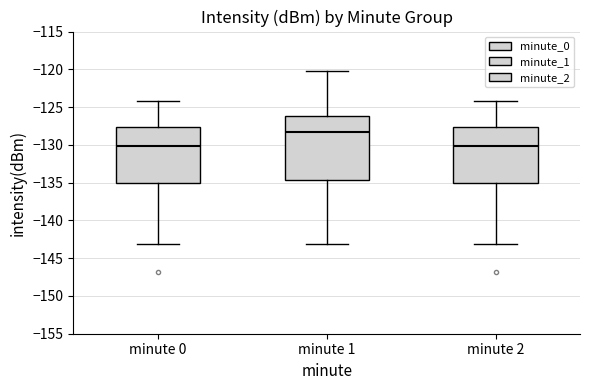

Reading left to right, transcribe this box plot: for each box, give where its median line is, the range the box spans, and where its two whiskers end, as read against the y-axis. The values are not printed on the chart, so give them approximately, as read against the axis.

minute 0: median -130.0, box -135.0 to -127.5, whiskers -143.0 to -124.0
minute 1: median -128.5, box -134.5 to -126.0, whiskers -143.0 to -120.0
minute 2: median -130.0, box -135.0 to -127.5, whiskers -143.0 to -124.0